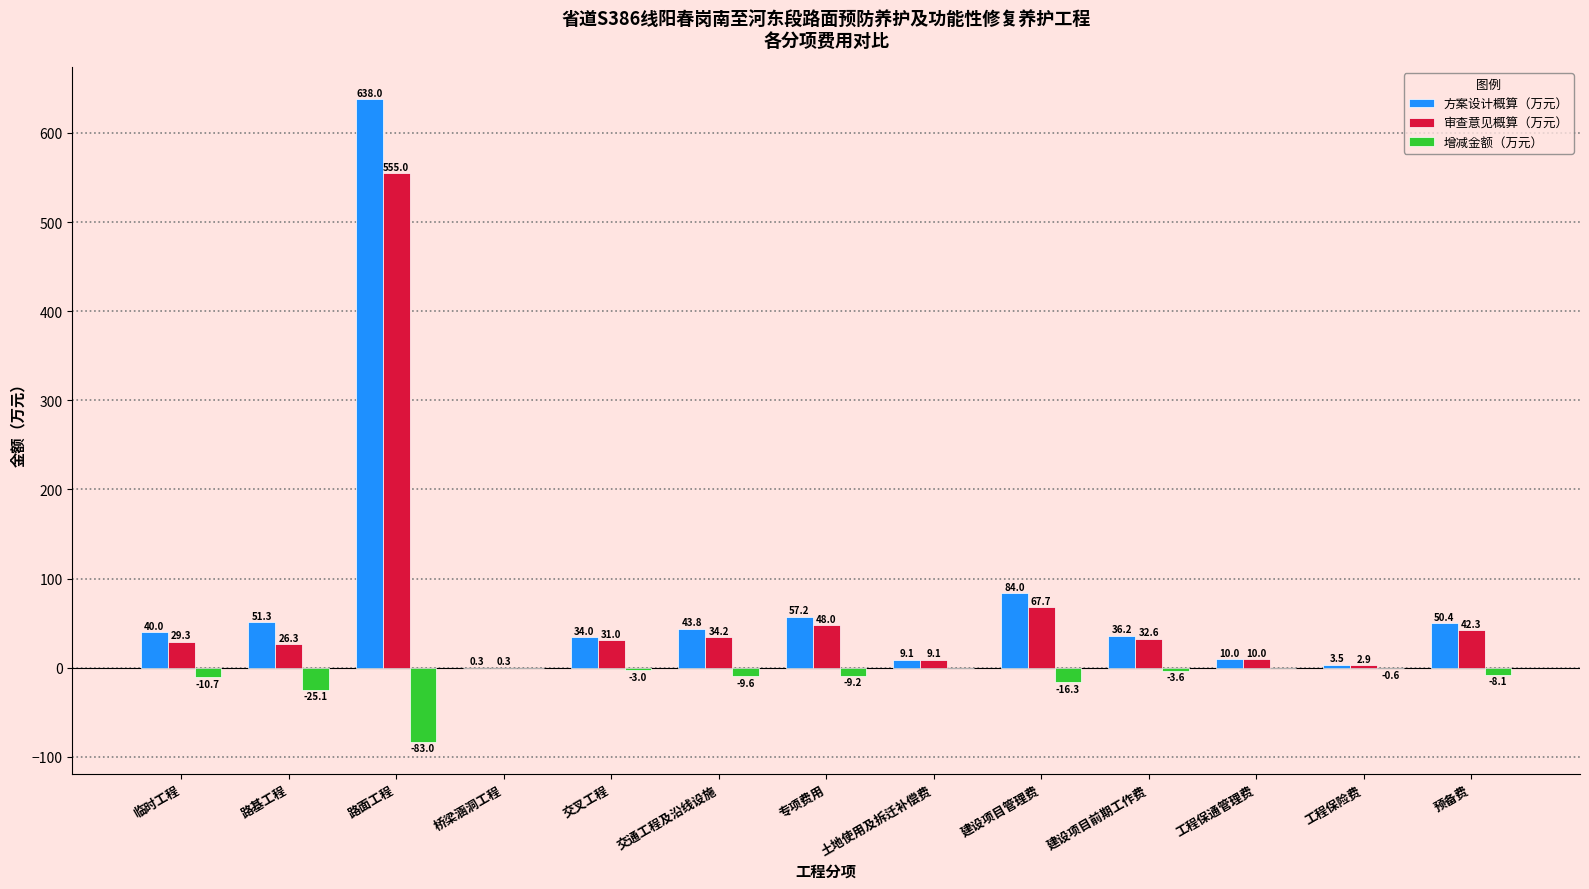

At which label is 方案设计概算（万元） closest to 319?

建设项目管理费